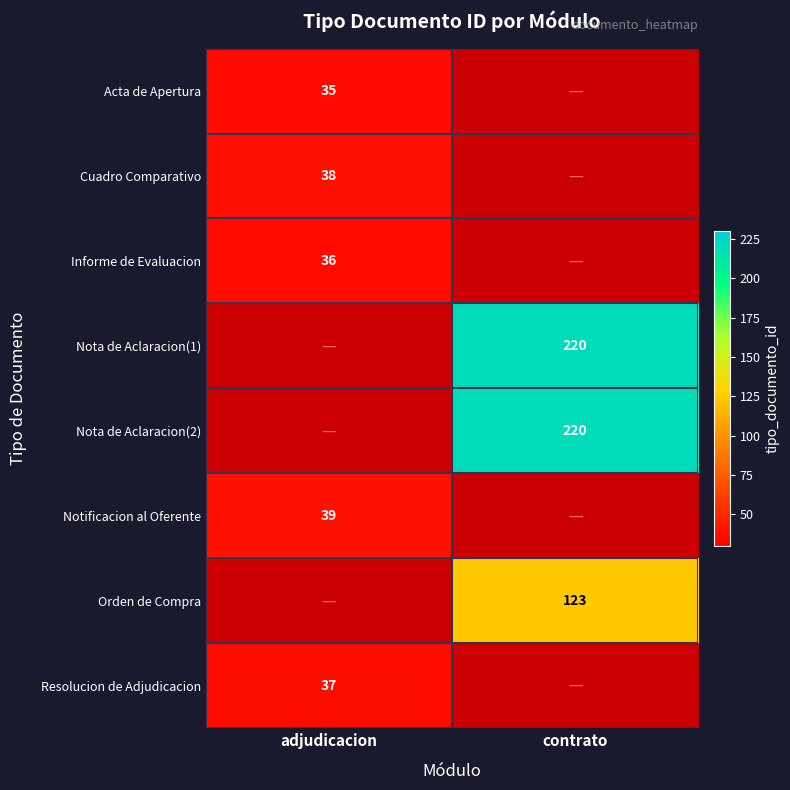

True or false: Informe de Evaluacion has a value of 36 at adjudicacion.

True